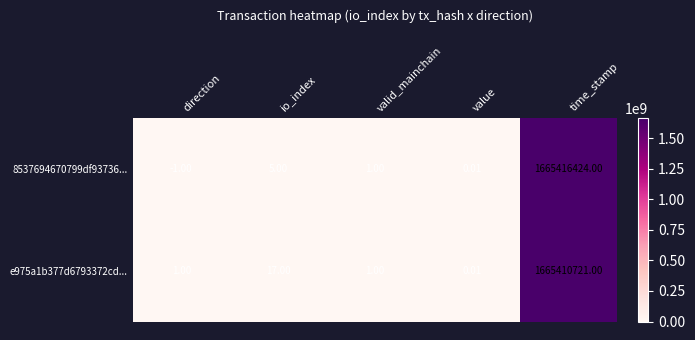

Which label corresponds to the smallest value in the chart?

direction